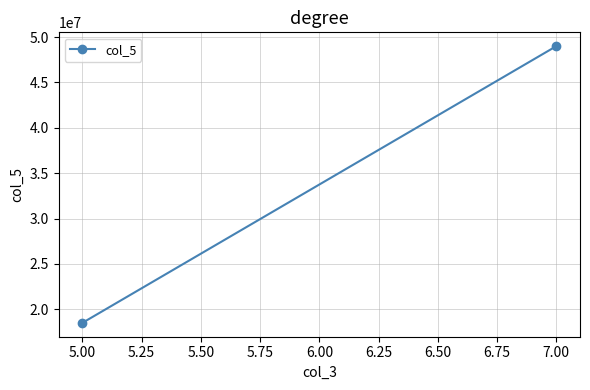

Count the number of data series in this chart.

1